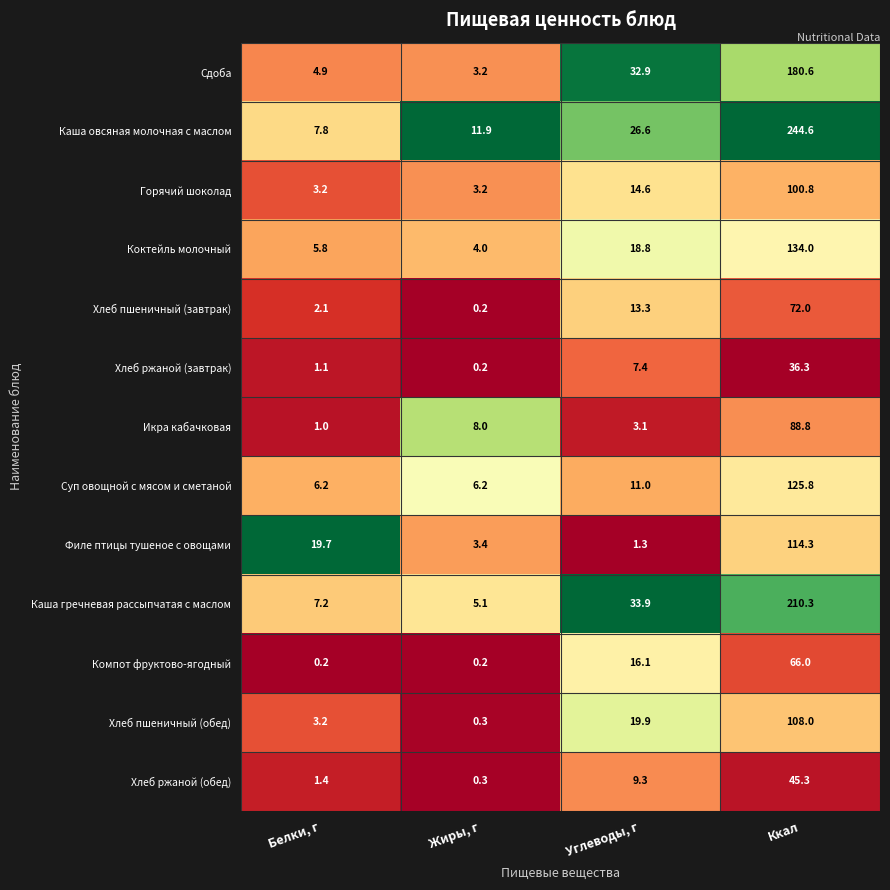

What is the sum of the Суп овощной с мясом и сметаной values at Белки, г and Ккал?

132.0